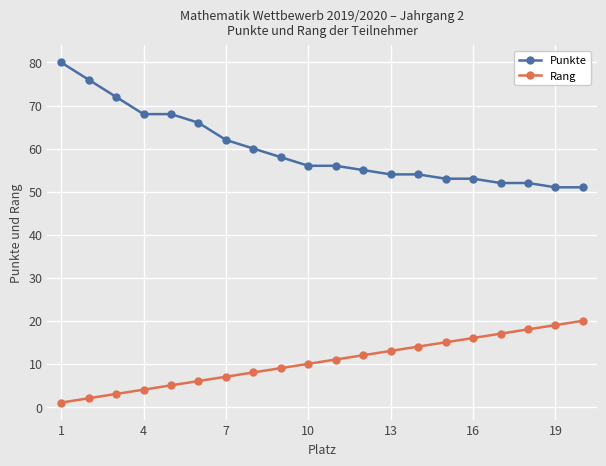

True or false: Punkte and Rang cross at least once.

False